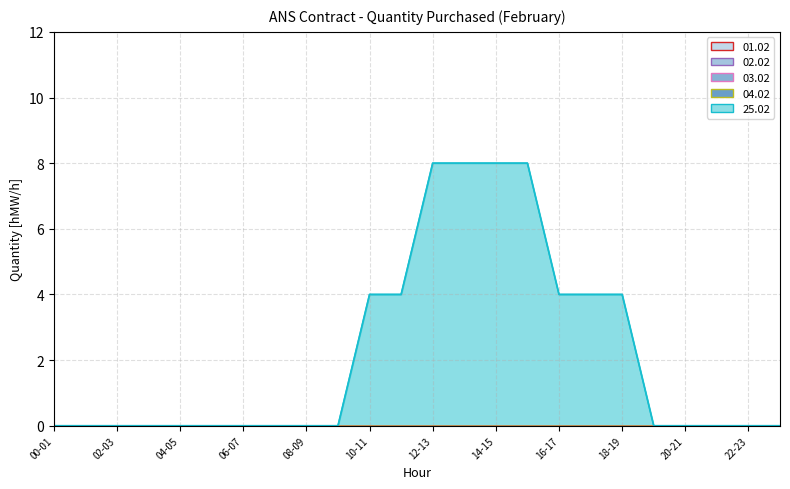

What position from the right is 07-08?

17